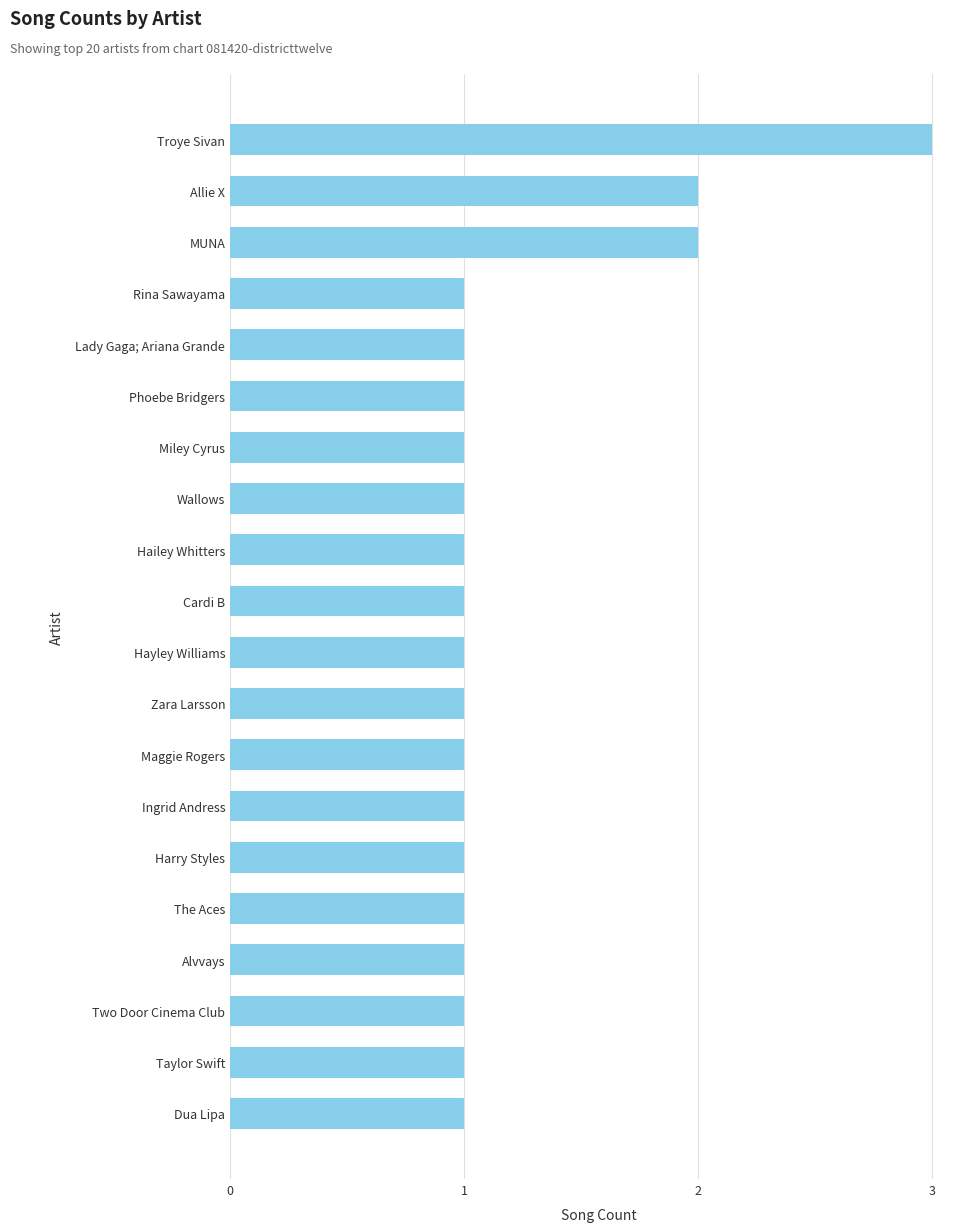

What is the sum of all values?

24